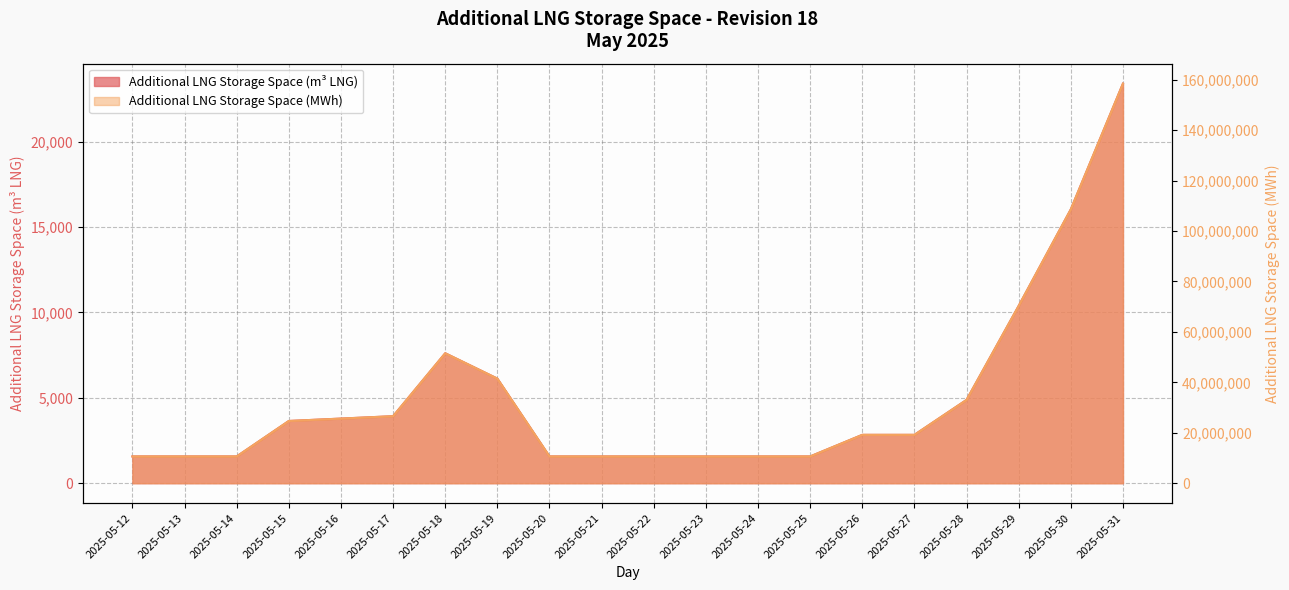

What are all the series names shown in the legend?

Additional LNG Storage Space (m3 LNG), Additional LNG Storage Space (MWh)